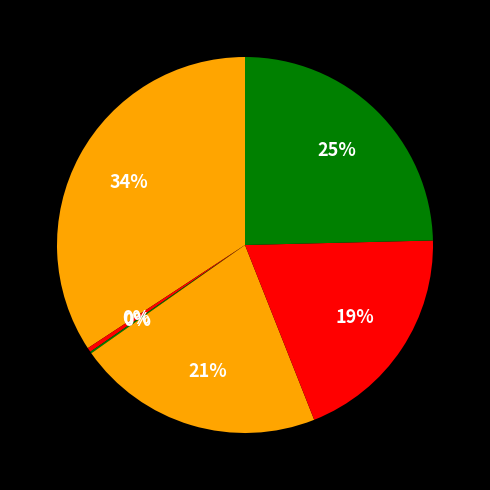

How many segments does this pie chart have?

6